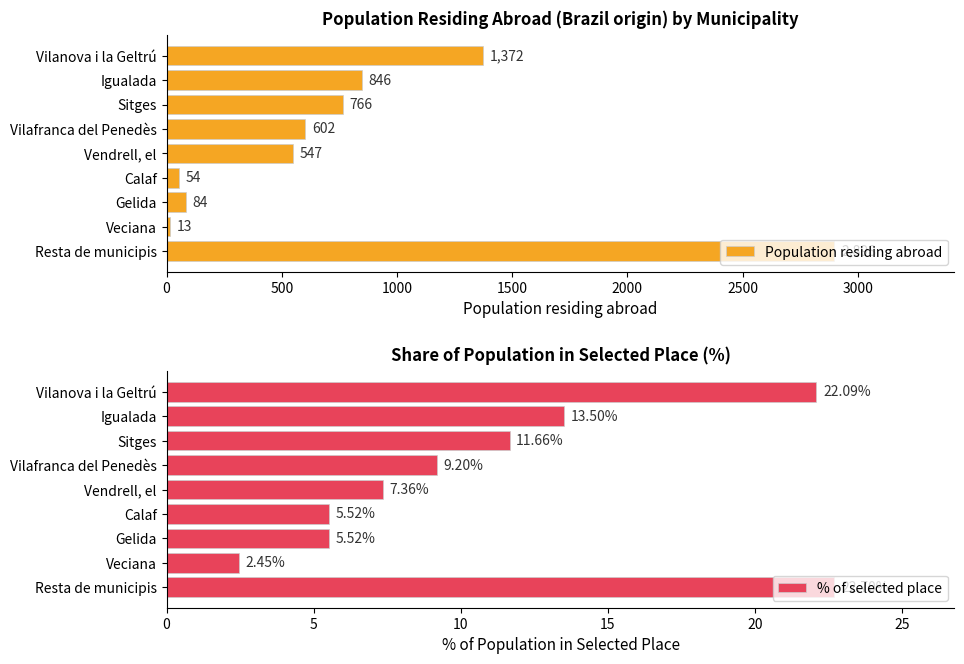

What is the highest value of the Population residing abroad series?

2898